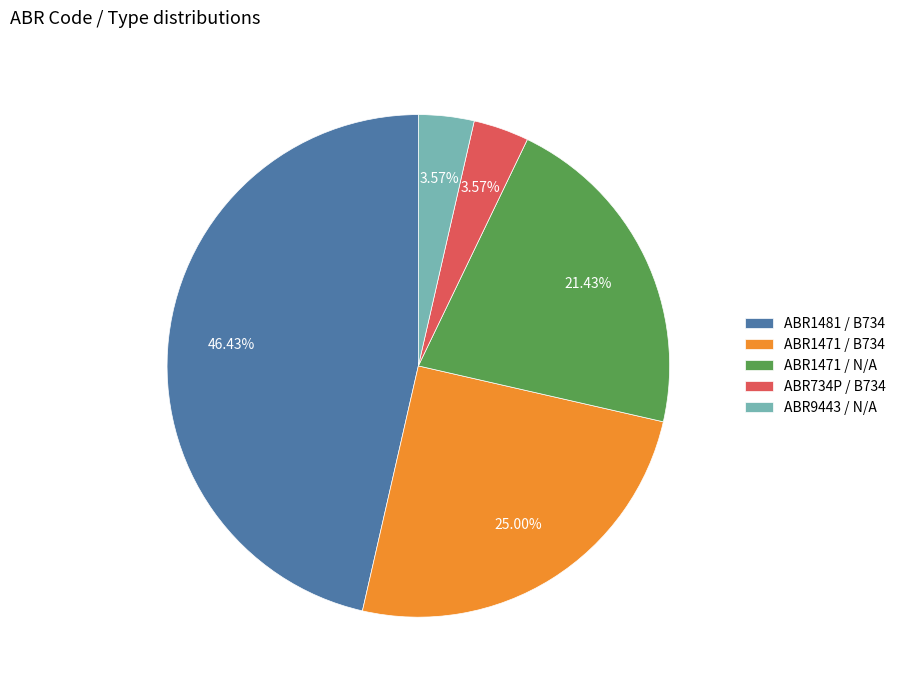

To the nearest percent, what is the difference between the largest and smallest slice percentages?

43%